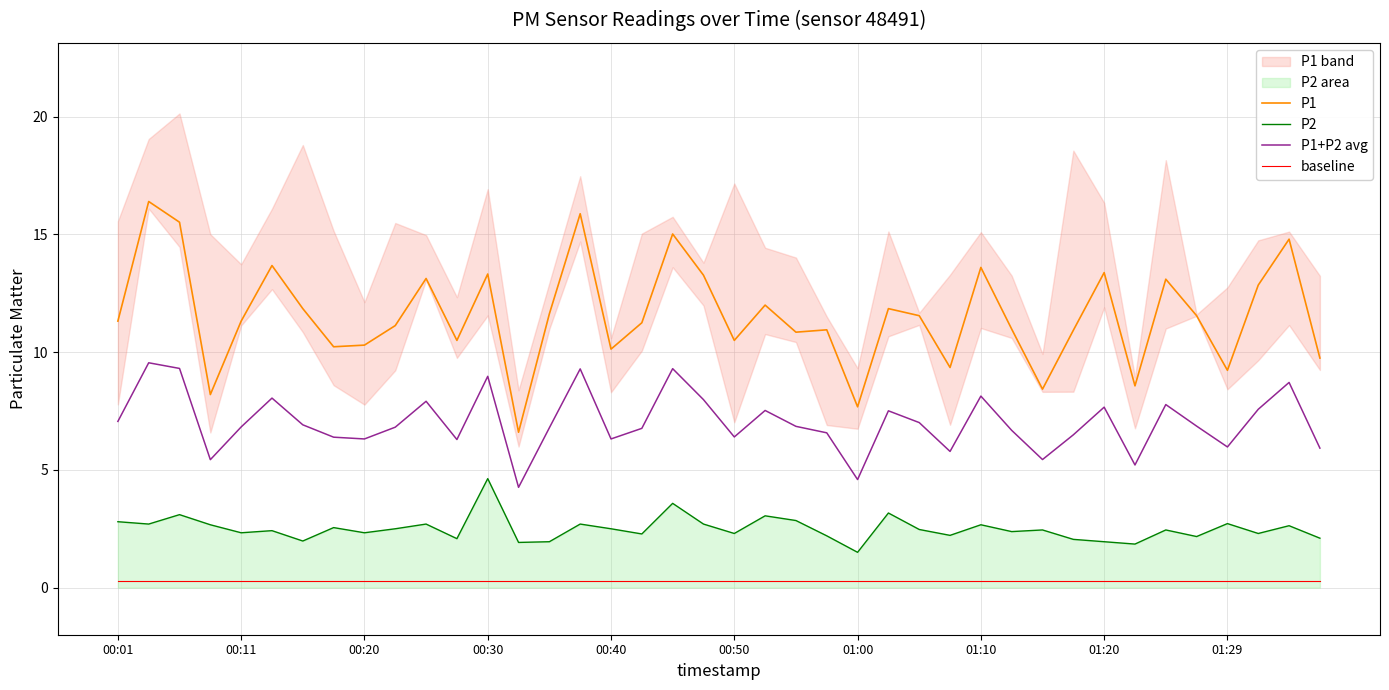

What is the approximate value of baseline at 13?

0.3